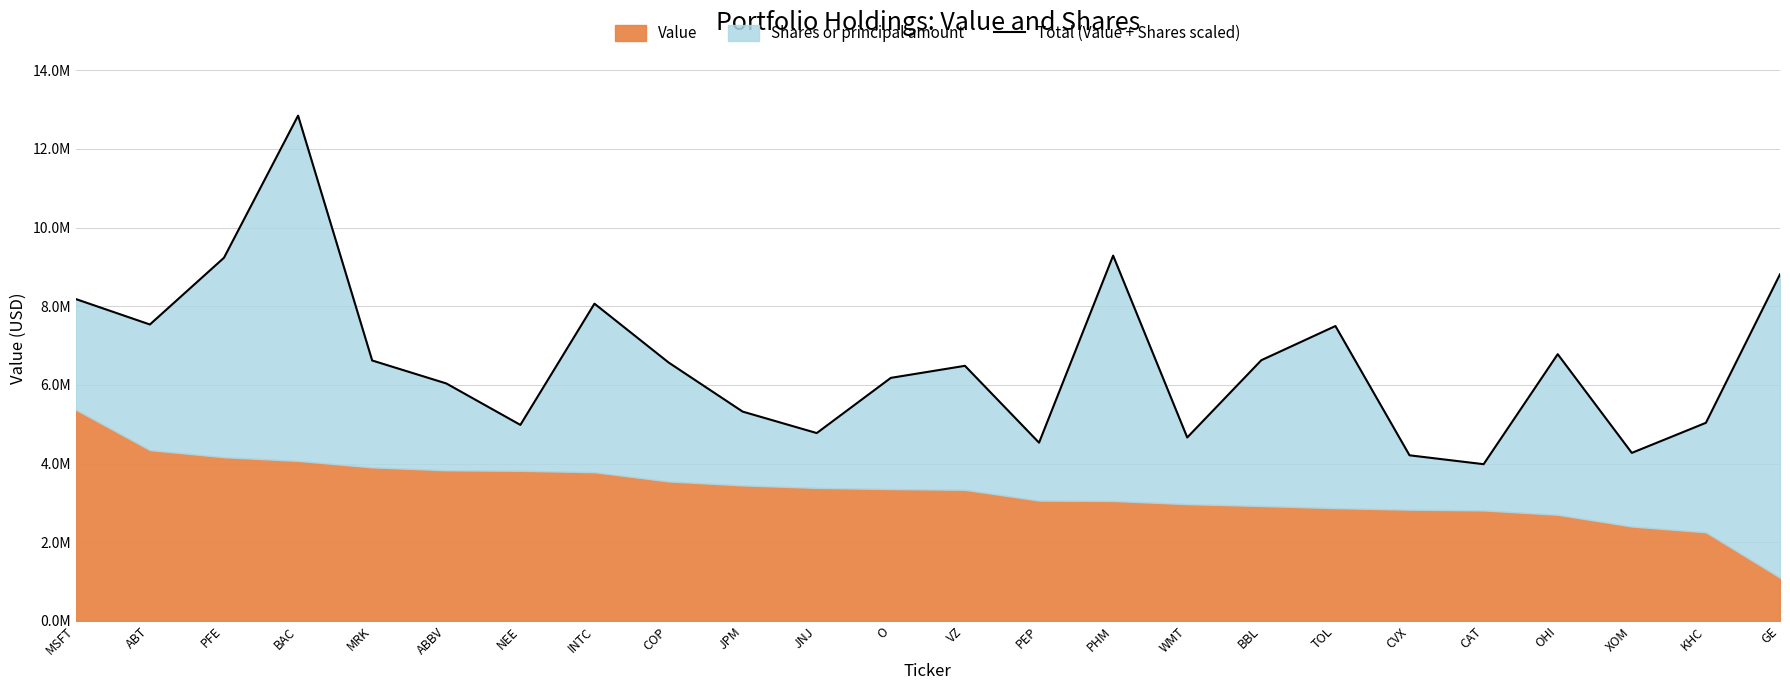

What is the maximum value shown in the chart?

12846052.0